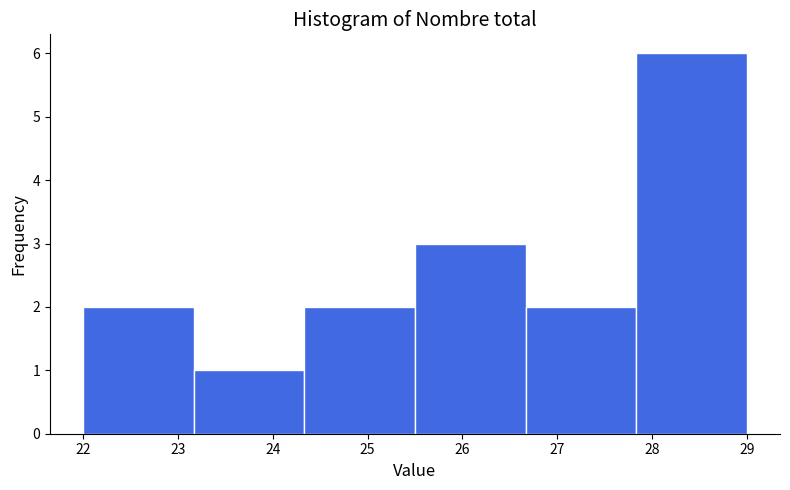

Over which range of the x-axis is the bar tallest?

27.8 to 29.0